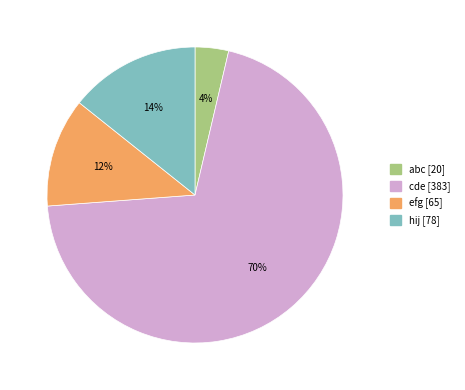

To the nearest percent, what is the average slice percentage?

25%